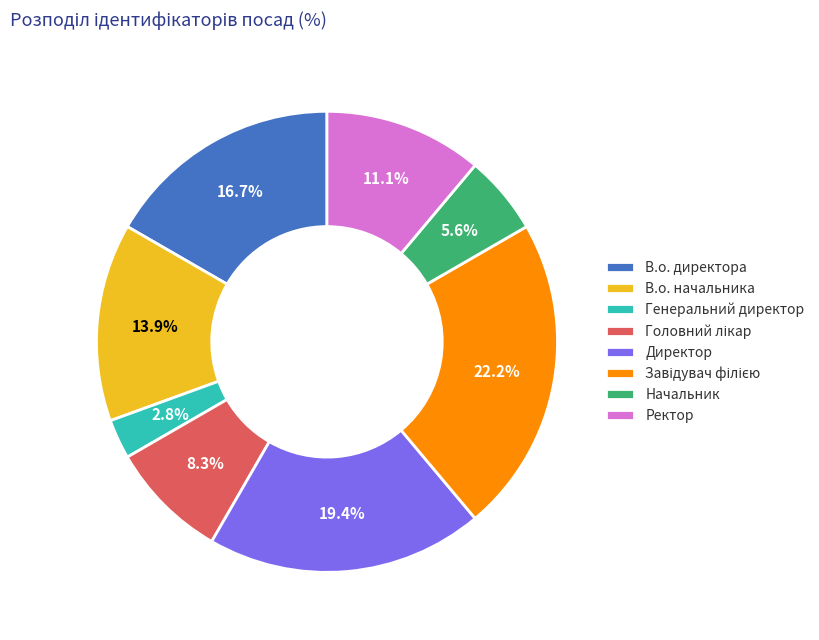

Does any single category account for the majority?

No